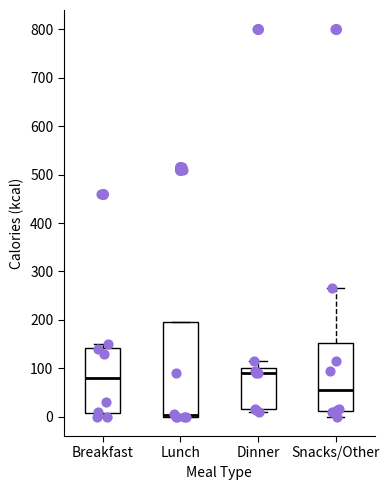

Which box is the tallest, from its lower edge to its upper edge?

Lunch